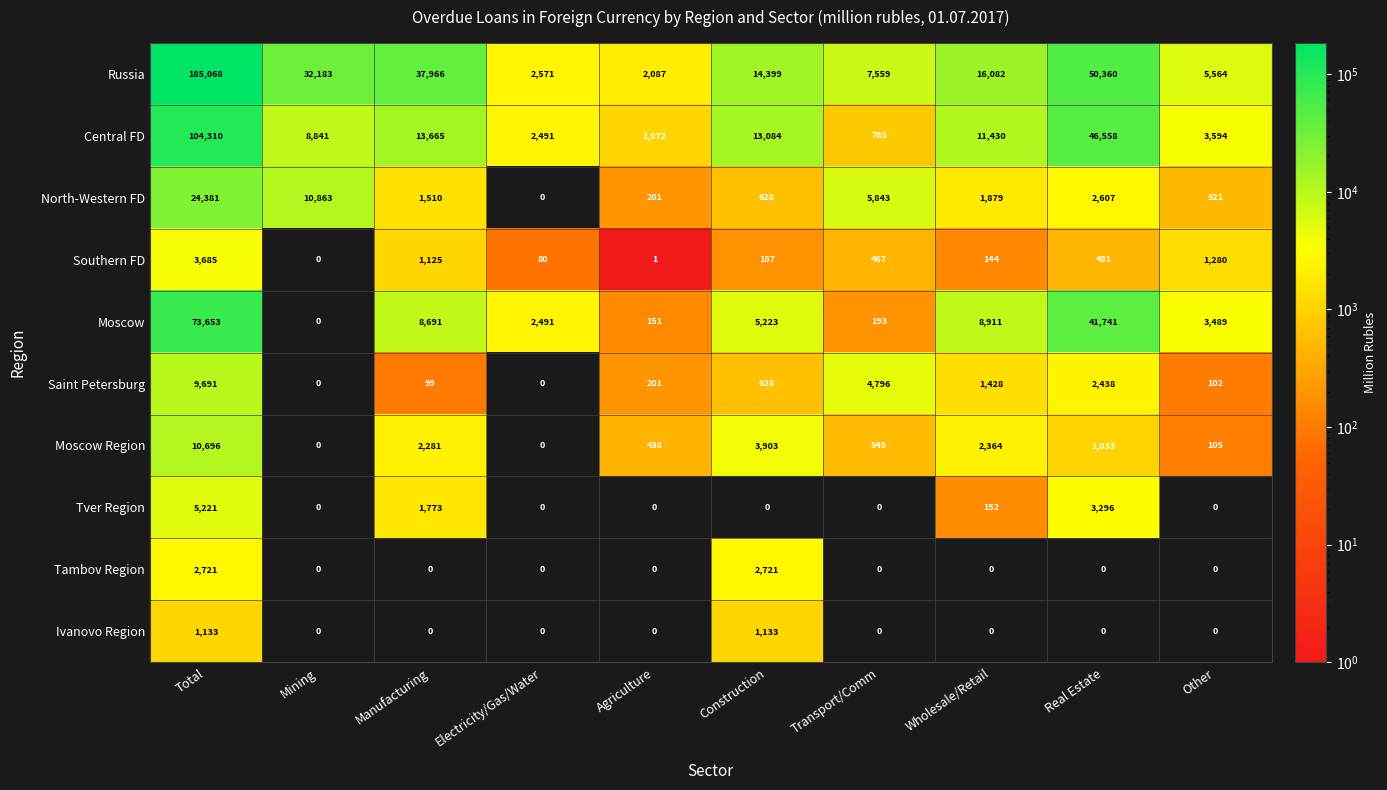

How many data points does each series have?

10